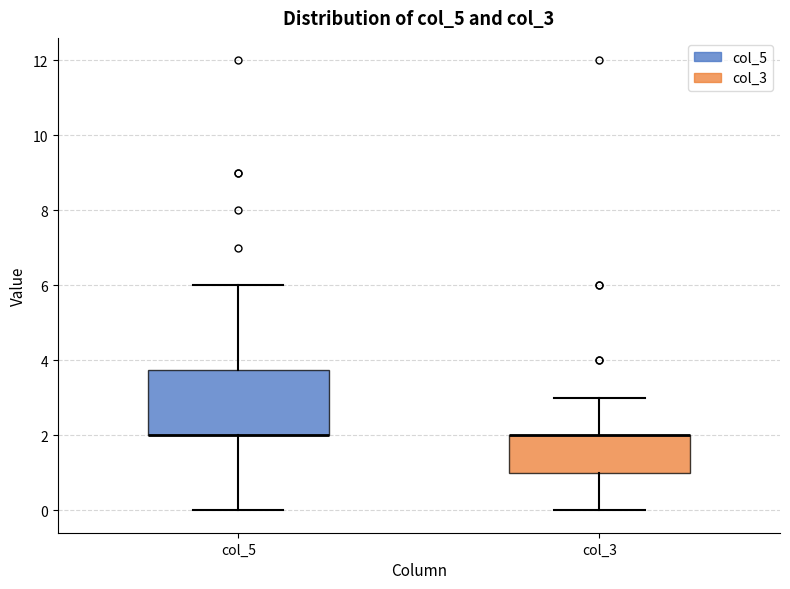

Where does the upper whisker of the box for col_5 end on the y-axis? The values are not printed on the chart, so give them approximately, as read against the axis.

6.0